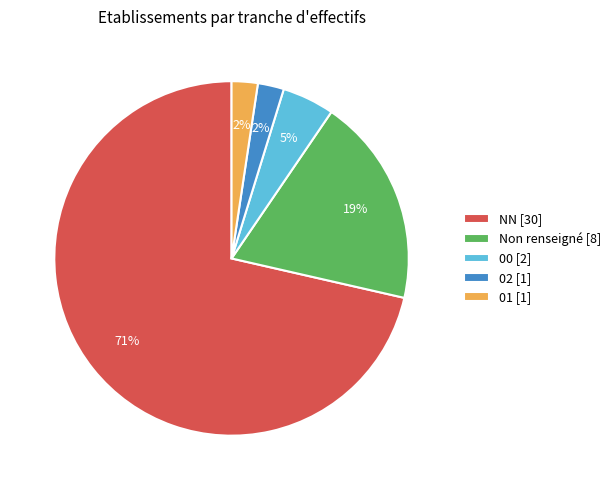

Is it true that 00 [2] is 5% of the pie?

True